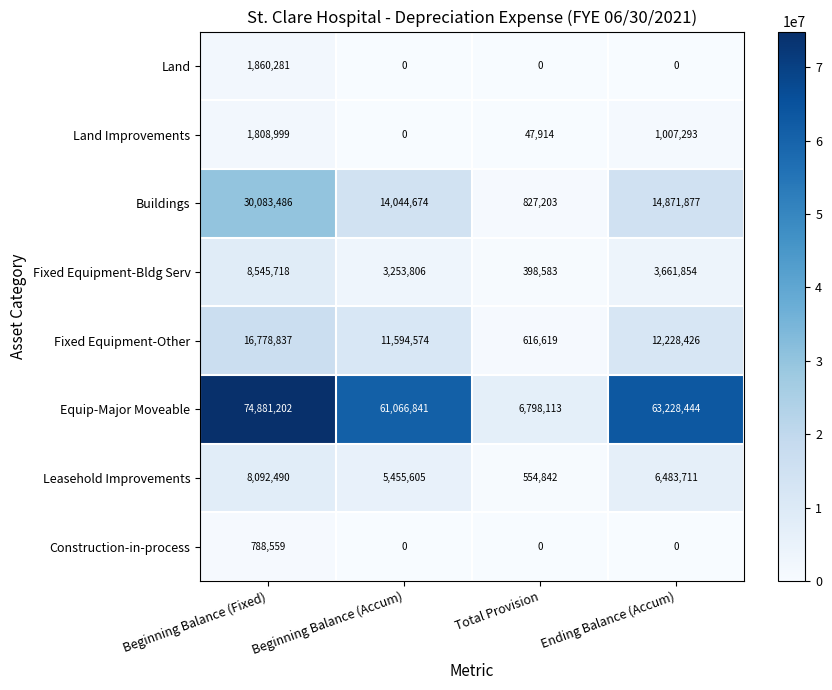

Is it true that Land equals -627761 at Total Provision?

False